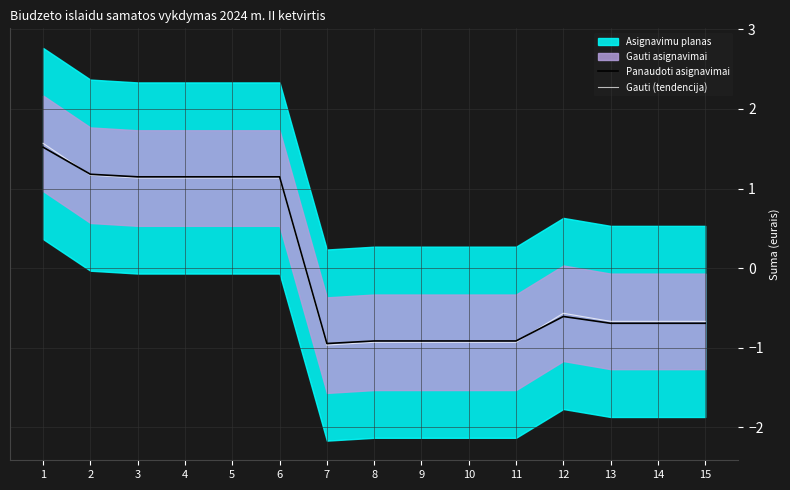

In Gauti (tendencija), how many points are lower than both neighbors (excluding endpoints)?

1